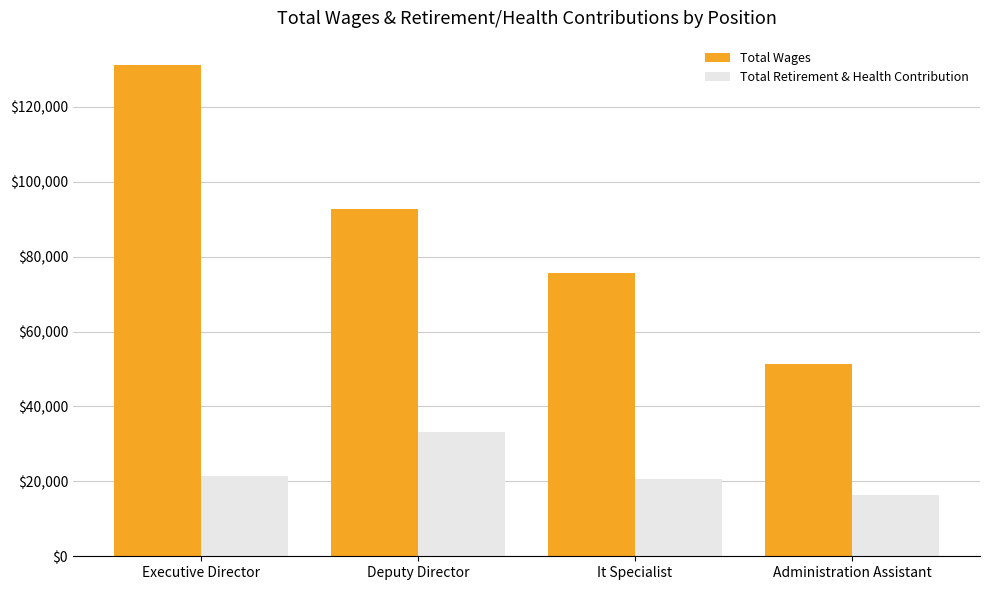

How many bars are there in each group?

2